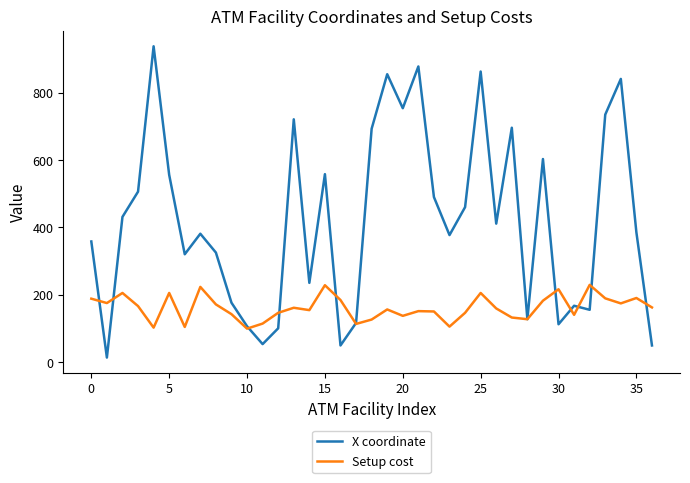

Rank the series by their maximum value, from highest to lowest.

X coordinate, Setup cost